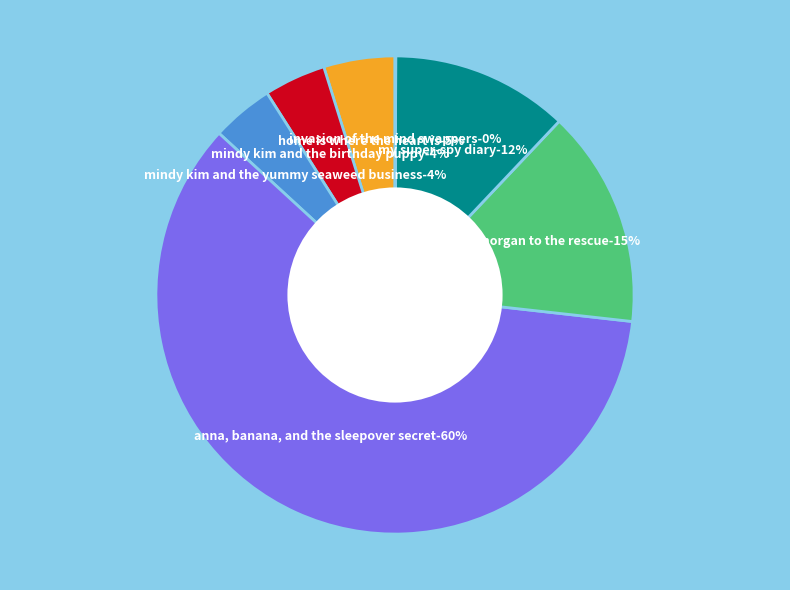

To the nearest percent, what is the difference between the Mindy Kim and the Yummy Seaweed Business and Home Is Where the Heart Is slice percentages?

1%